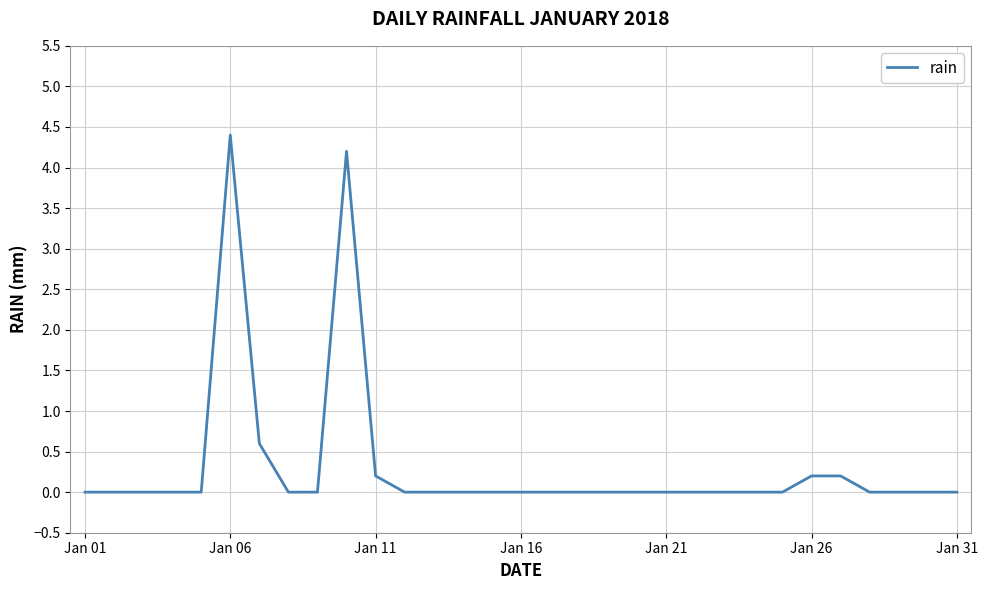

How many lines are shown in the chart?

1